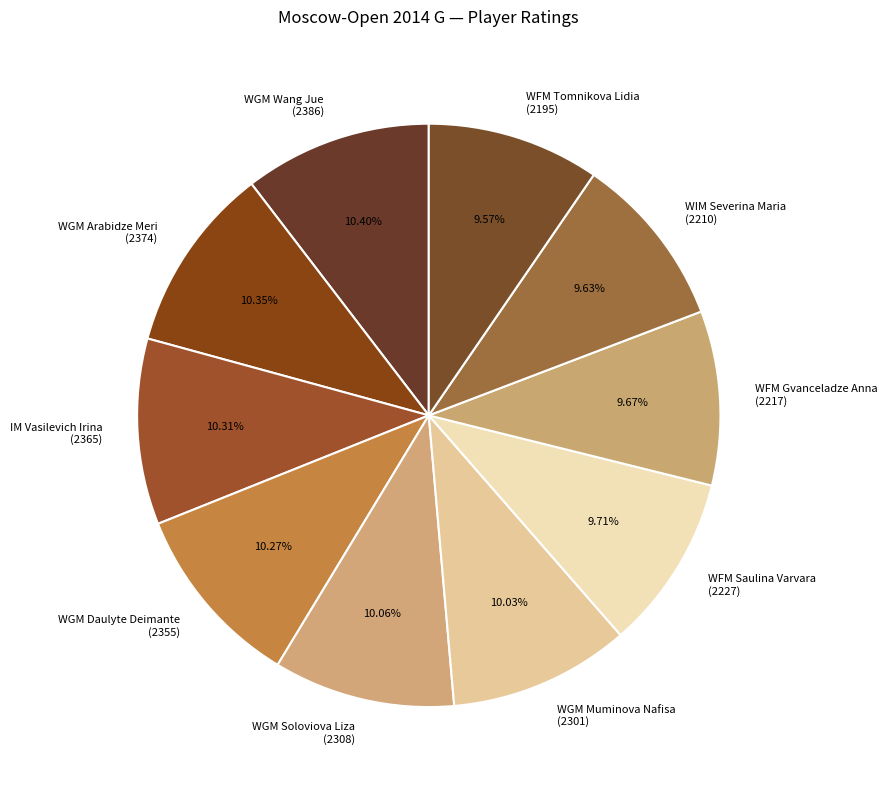

Does WFM Gvanceladze Anna (2217) represent more than half of the total?

No